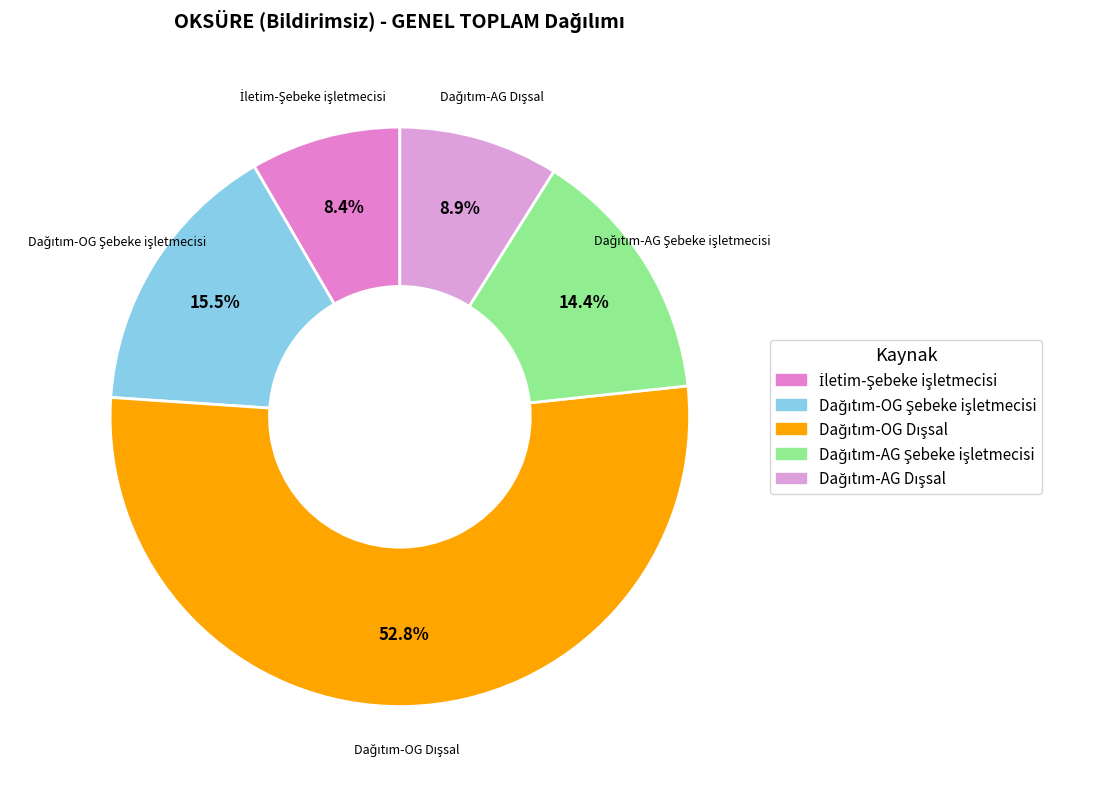

Is there any slice that represents more than half of the pie?

Yes